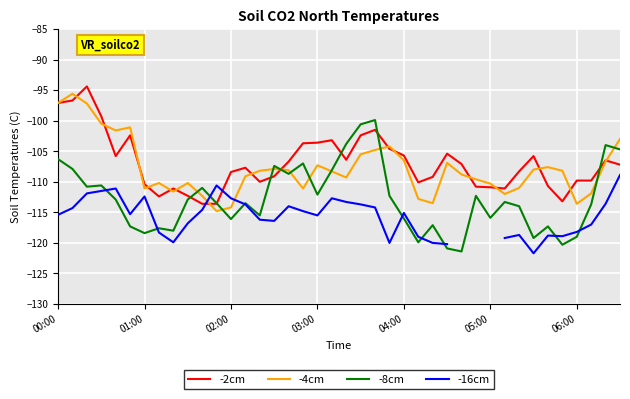

What is the minimum value for -8cm?

-121.4